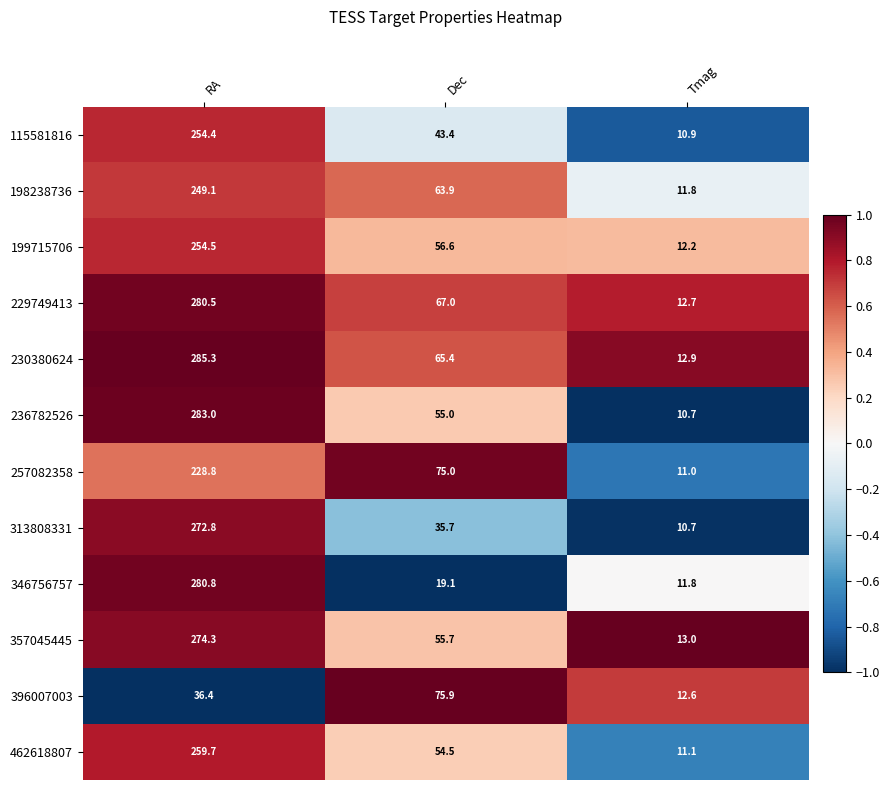

Which series has the largest range (max minus min)?

230380624